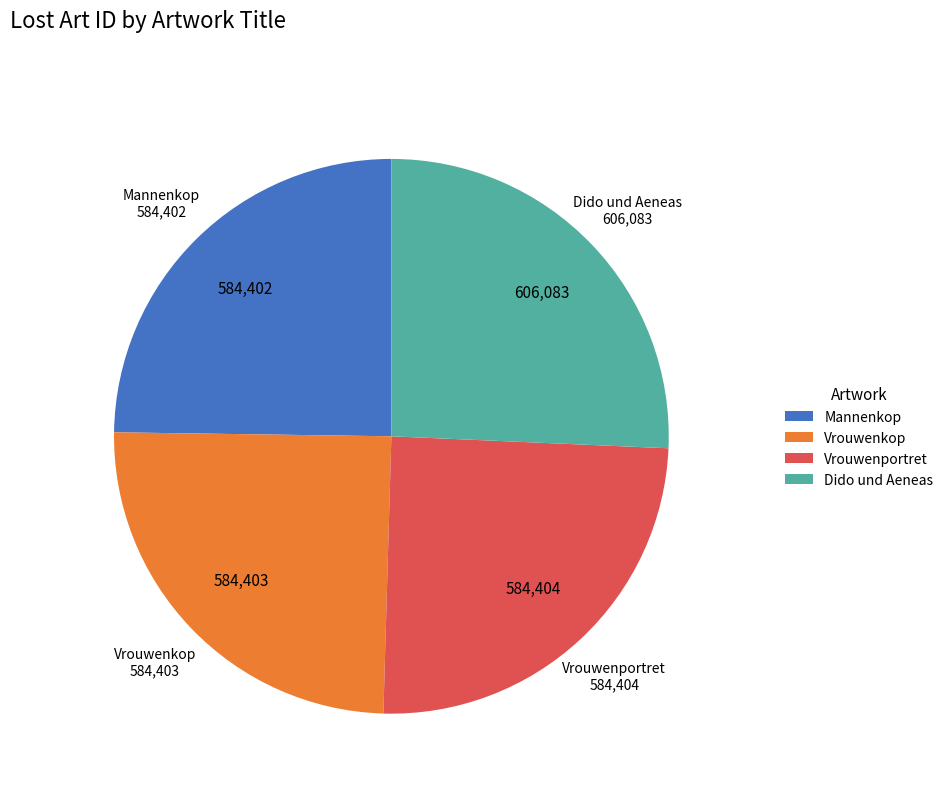

Which category has the biggest portion of the pie?

Dido und Aeneas